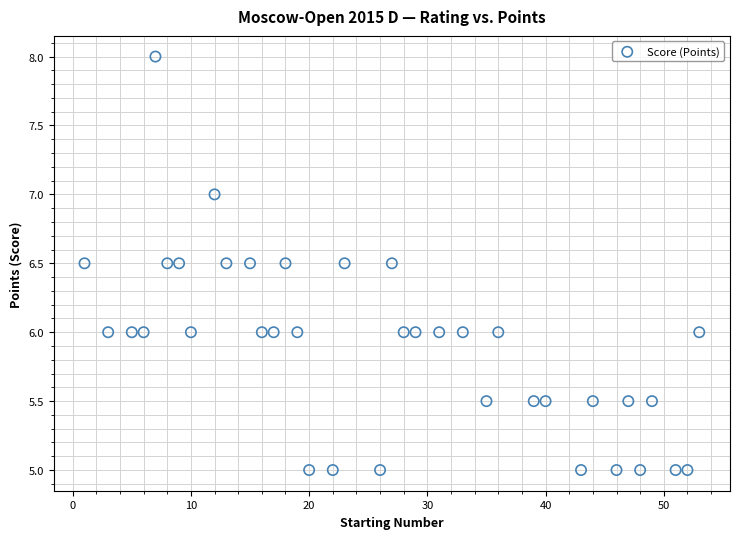

What is the range of X values (max minus min)?

52.0